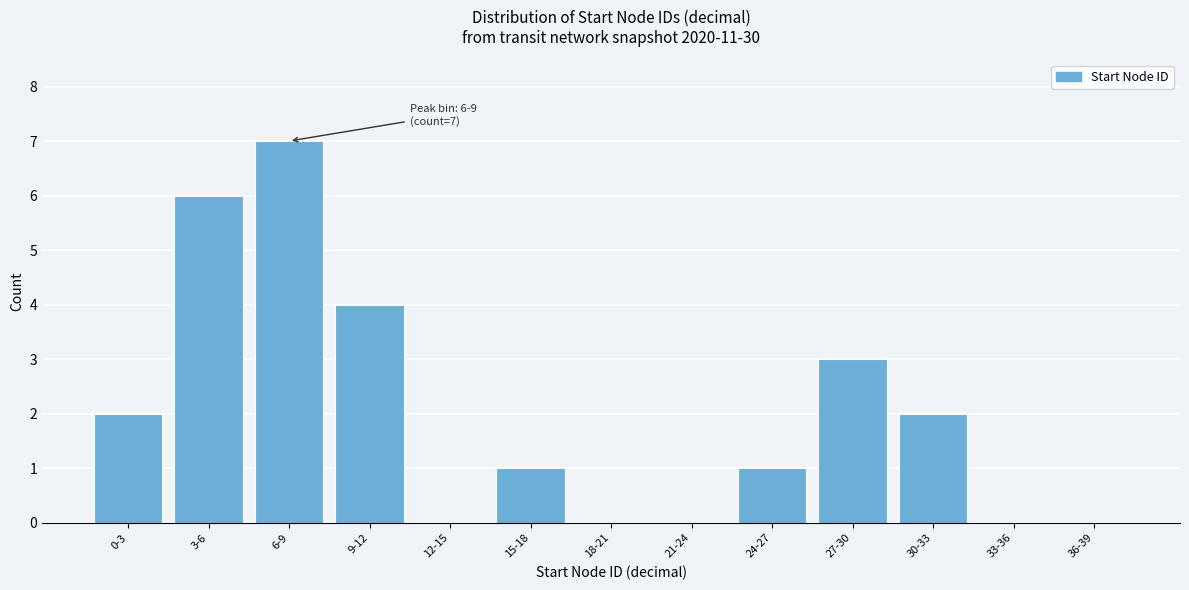

Reading left to right, extract all data points from this chart.

0-3=2	3-6=6	6-9=7	9-12=4	12-15=0	15-18=1	18-21=0	21-24=0	24-27=1	27-30=3	30-33=2	33-36=0	36-39=0